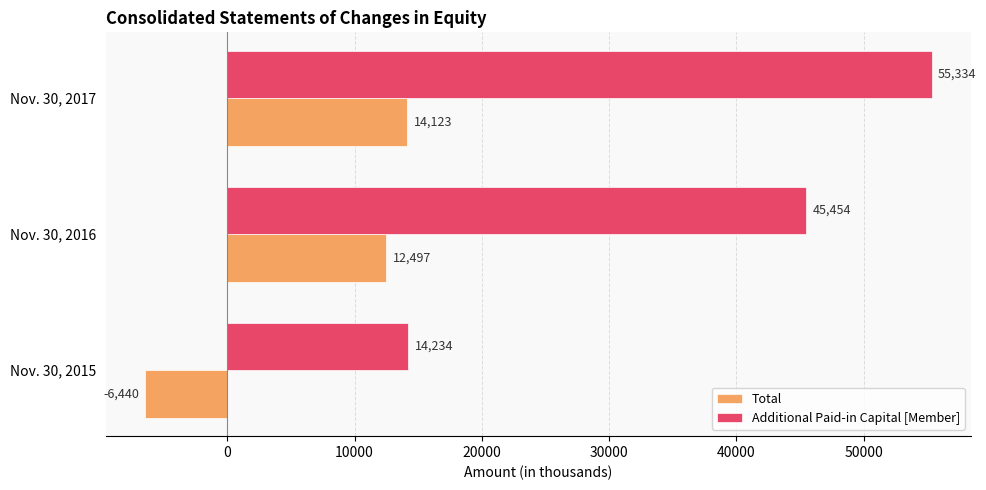

What are all the series names shown in the legend?

Total, Additional Paid-in Capital [Member]